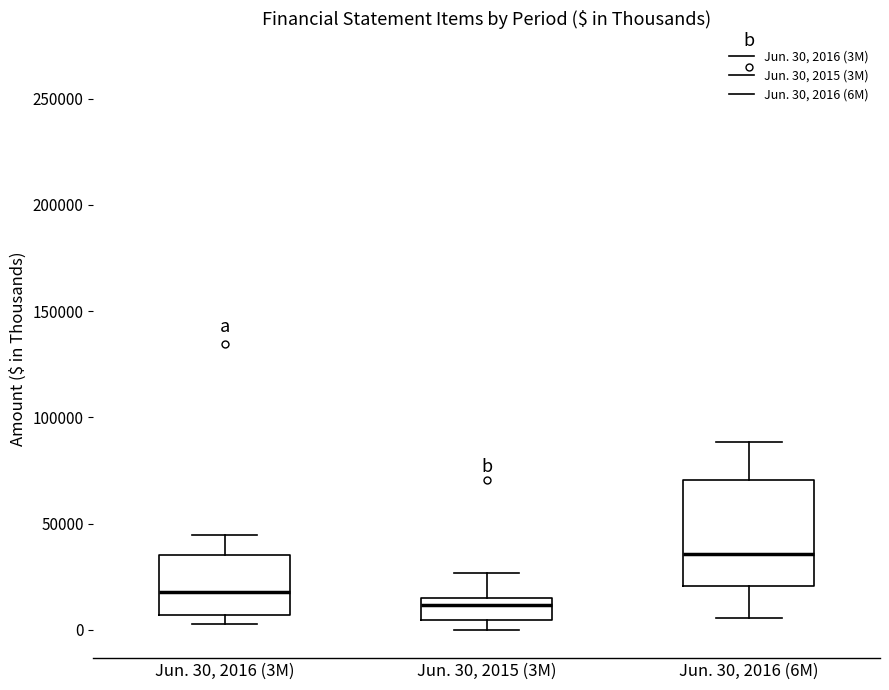

Reading left to right, read every box against the y-axis: the position of its median line, the range the box covers, and the ends of its whiskers. The values are not printed on the chart, so give them approximately, as read against the axis.

Jun. 30, 2016 (3M): median 20000, box 5000 to 35000, whiskers 5000 (just below the box's lower edge) to 45000
Jun. 30, 2015 (3M): median 10000, box 5000 to 15000, whiskers 0 to 25000
Jun. 30, 2016 (6M): median 35000, box 20000 to 70000, whiskers 5000 to 90000